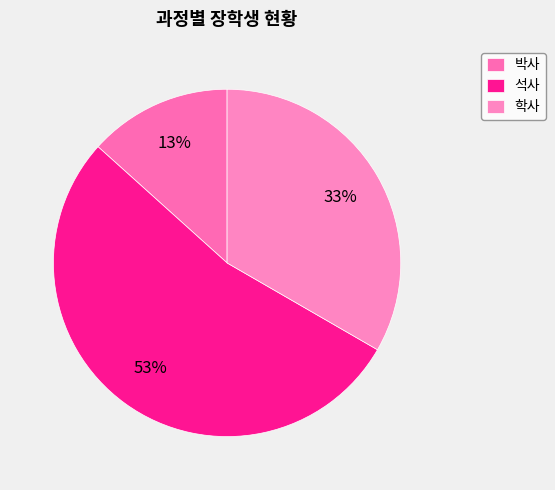

True or false: 박사 accounts for 26% of the total.

False